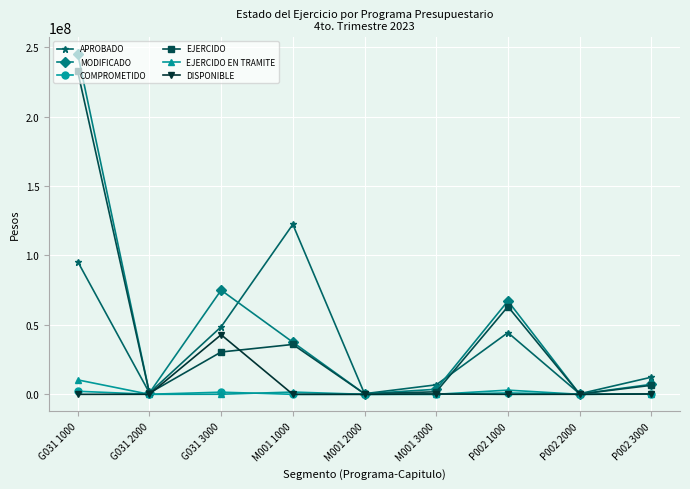

Where is the first local maximum for MODIFICADO?

G031 3000